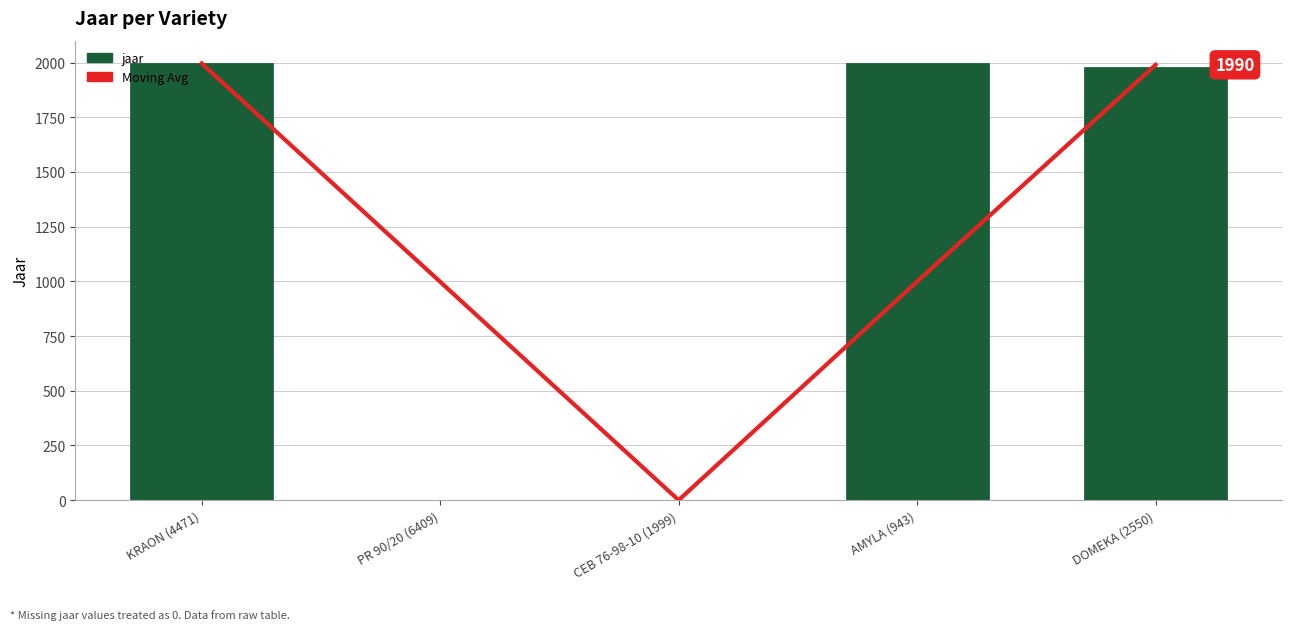

Where does the Moving Avg series first go above 999?

KRAON (4471)